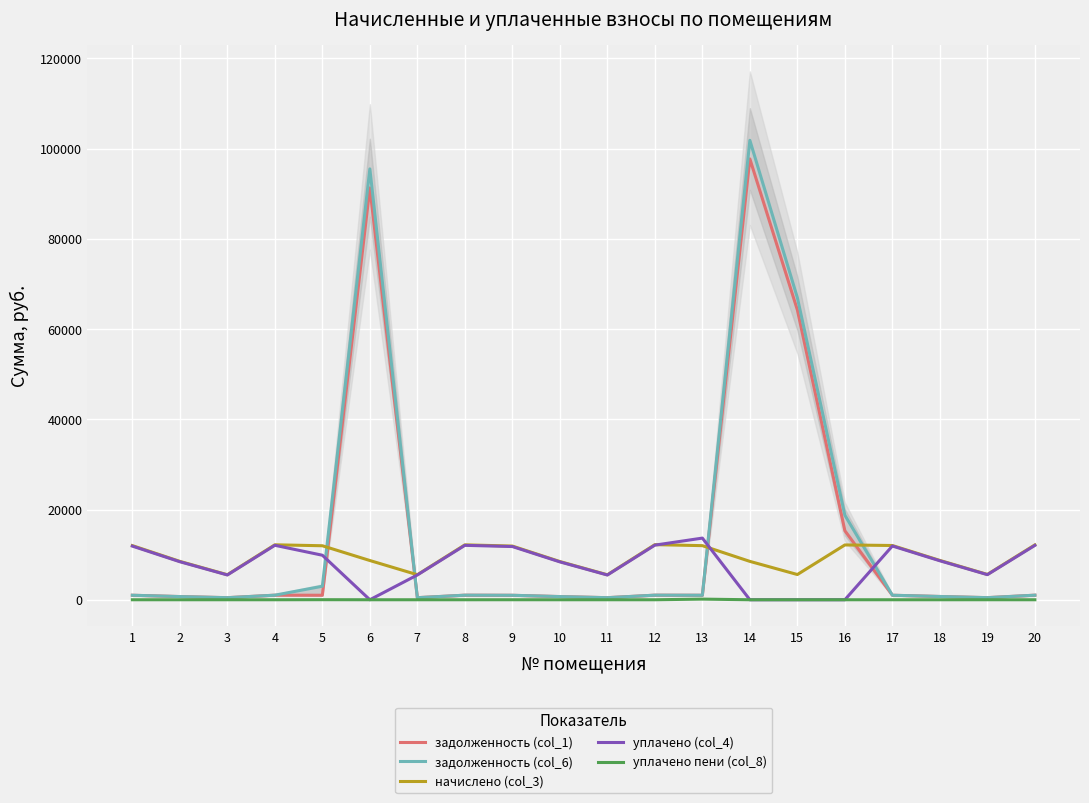

True or false: задолженность (col_1) and уплачено пени (col_8) cross at least once.

False